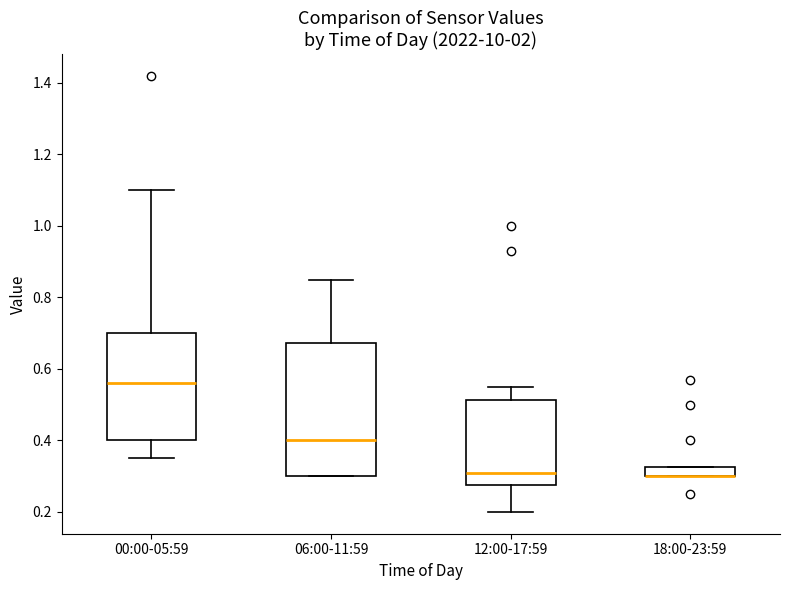

Where does the median line of the box for 00:00-05:59 sit on the y-axis? The values are not printed on the chart, so give them approximately, as read against the axis.

0.56